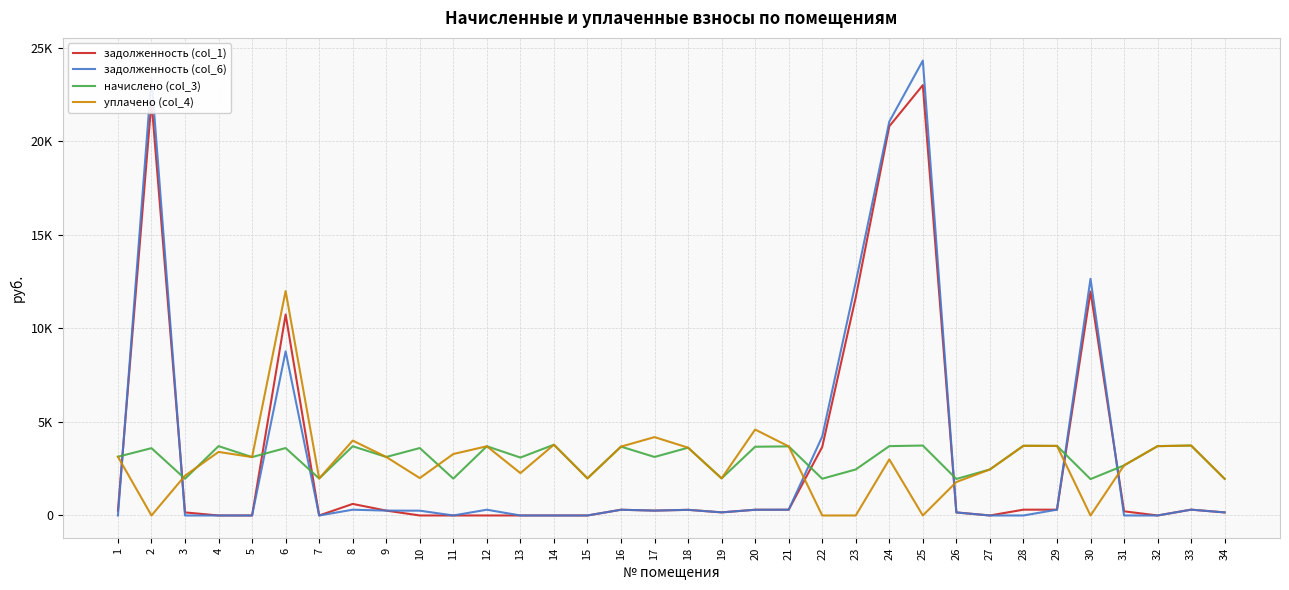

What is the average value of the задолженность (col_6) series?

3254.7